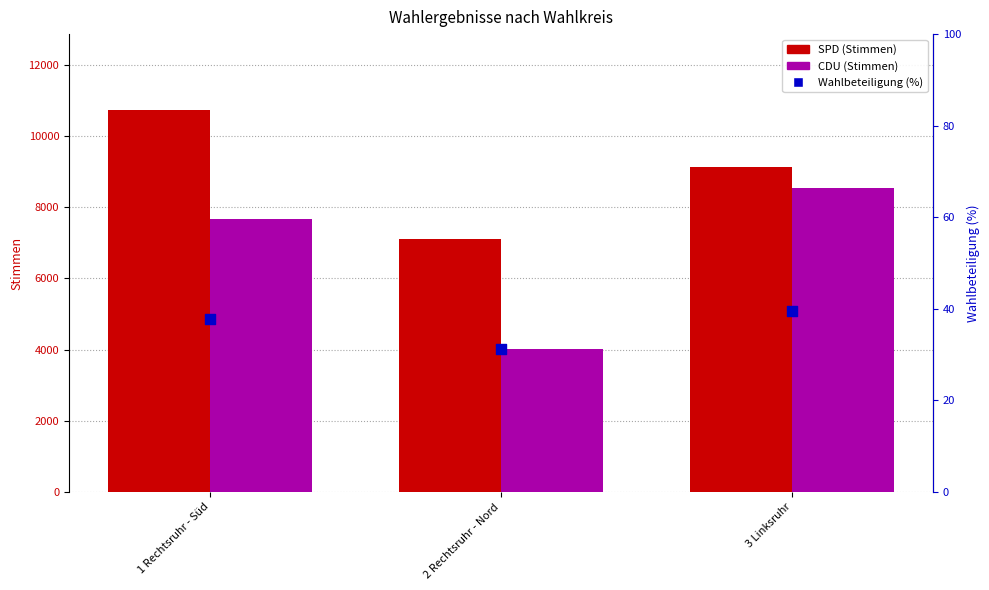

What are all the series names shown in the legend?

SPD, CDU, Wahlbeteiligung (%)